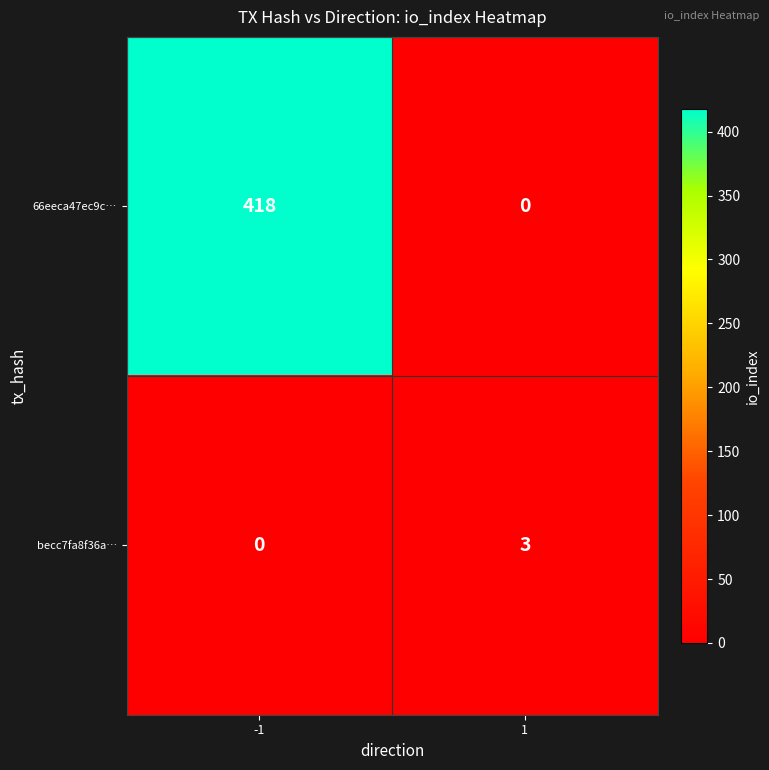

Rank the series at 1 from lowest to highest value.

66eeca47ec9c…, becc7fa8f36a…